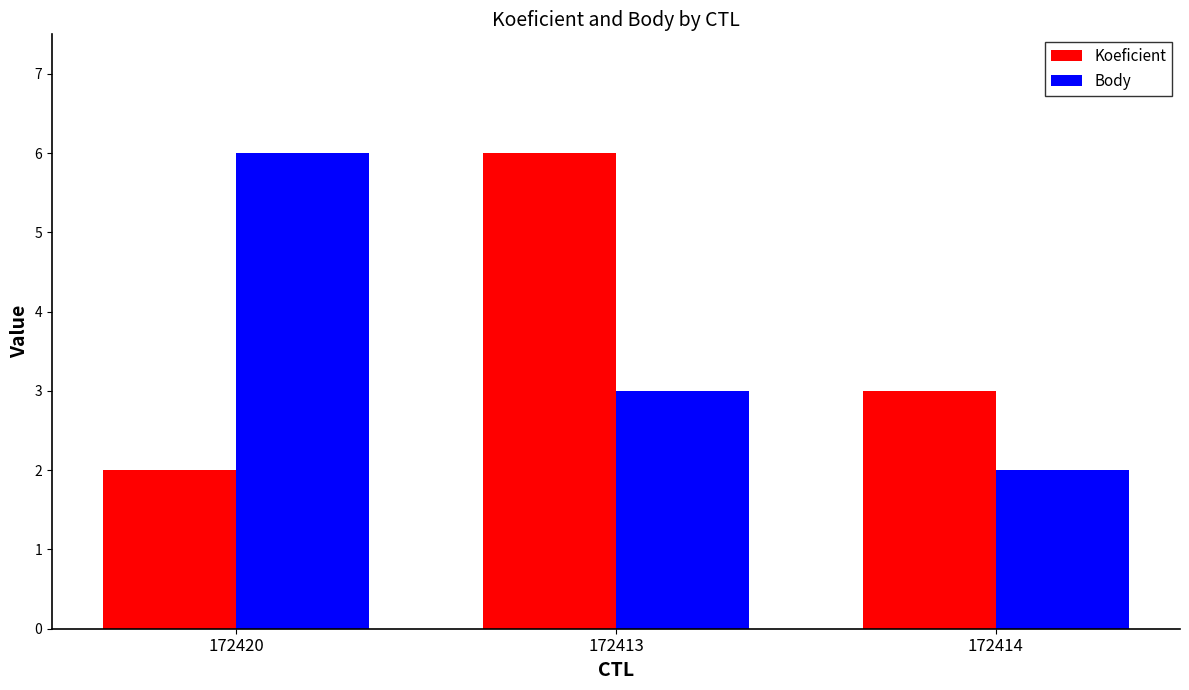

Count the Koeficient values in the range 2 to 6.

3